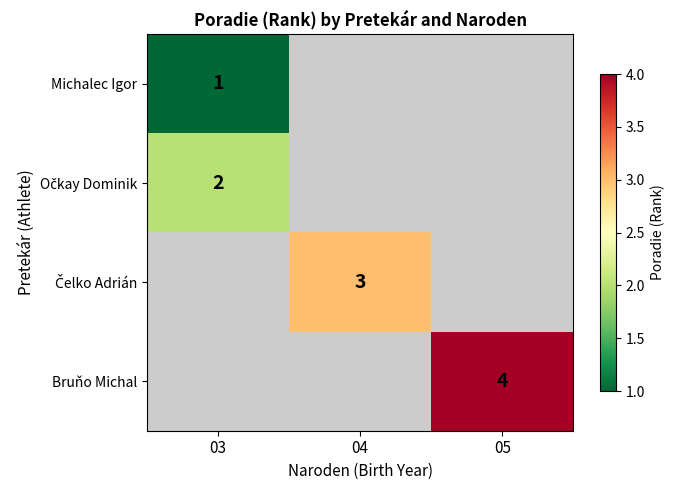

Which category has the lowest value in the Michalec Igor series?

03